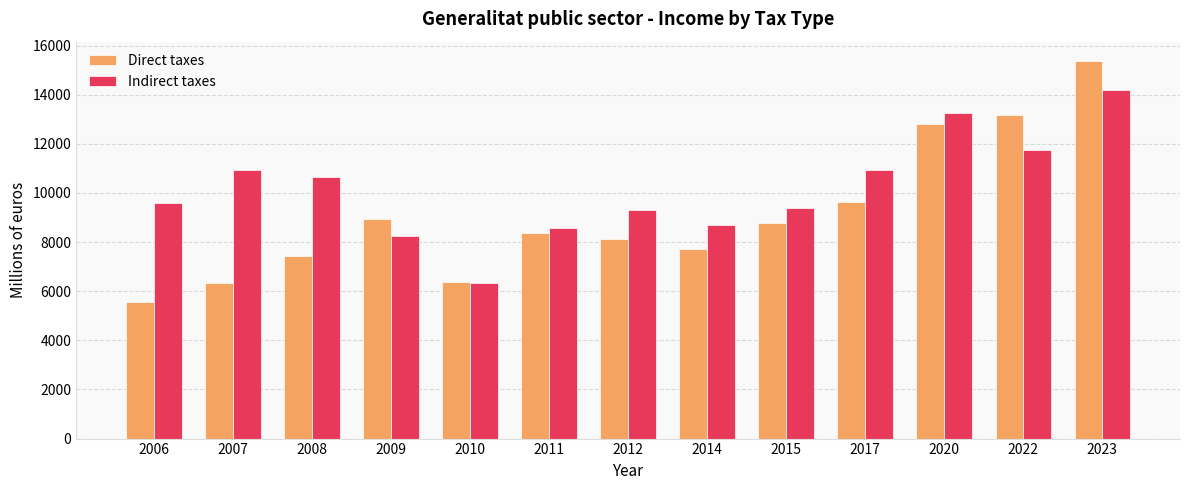

What is the difference between the second highest and second lowest values in the Indirect taxes series?

4982.7